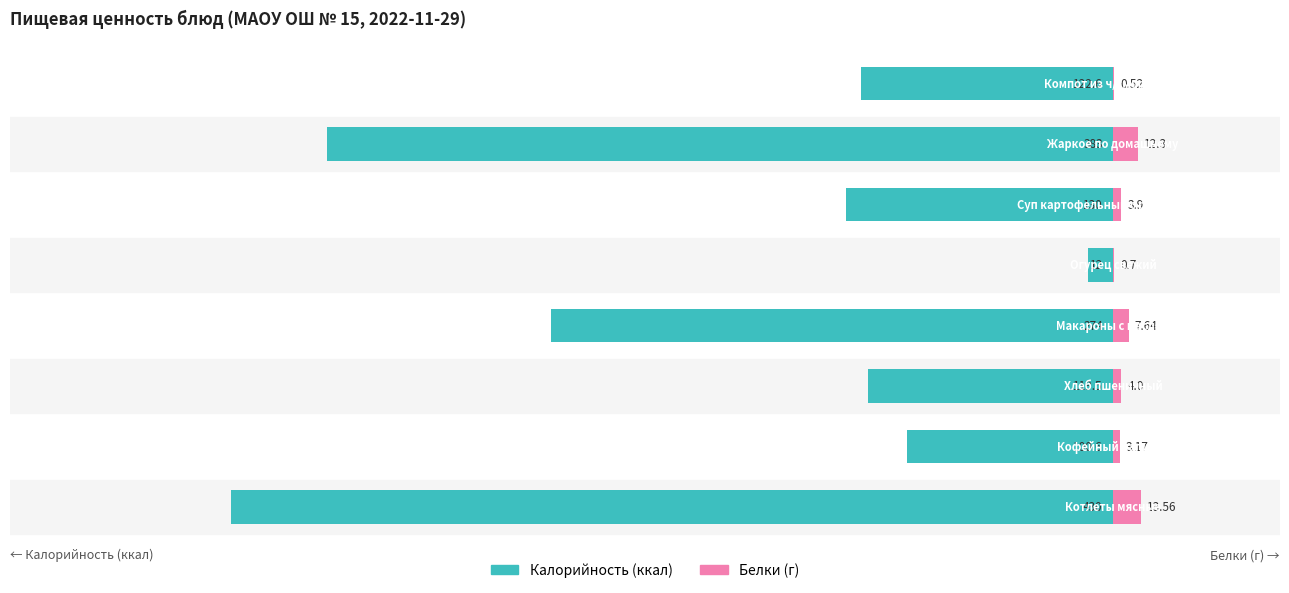

What is the average value of the Калорийность series?

-196.5